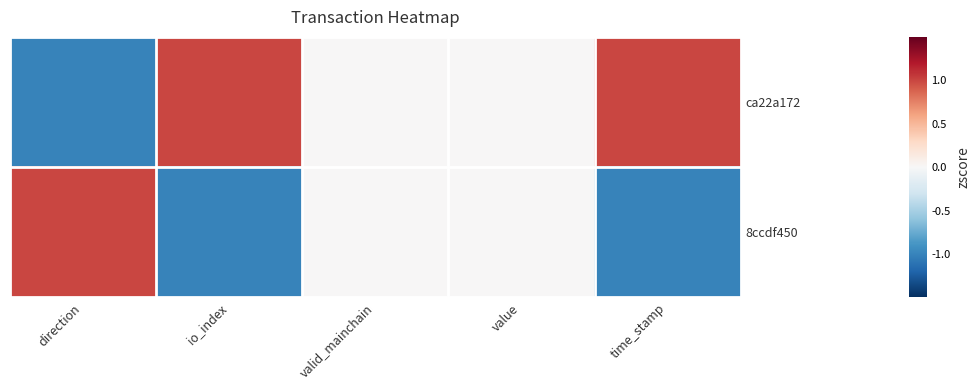

Between io_index and valid_mainchain, which series saw the biggest shift?

ca22a172